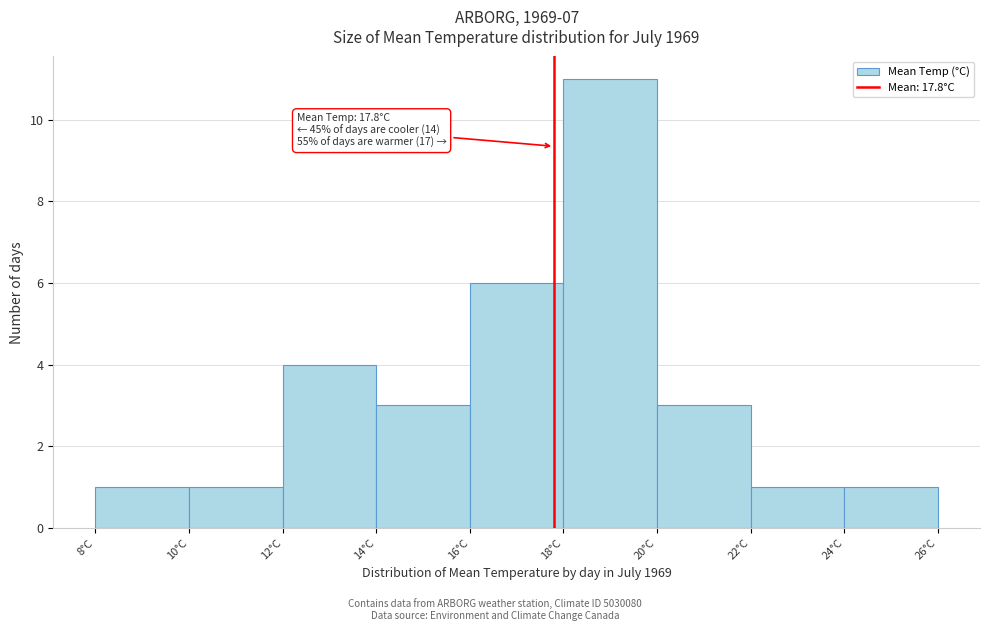

Over which range of the x-axis is the bar tallest?

18 to 20